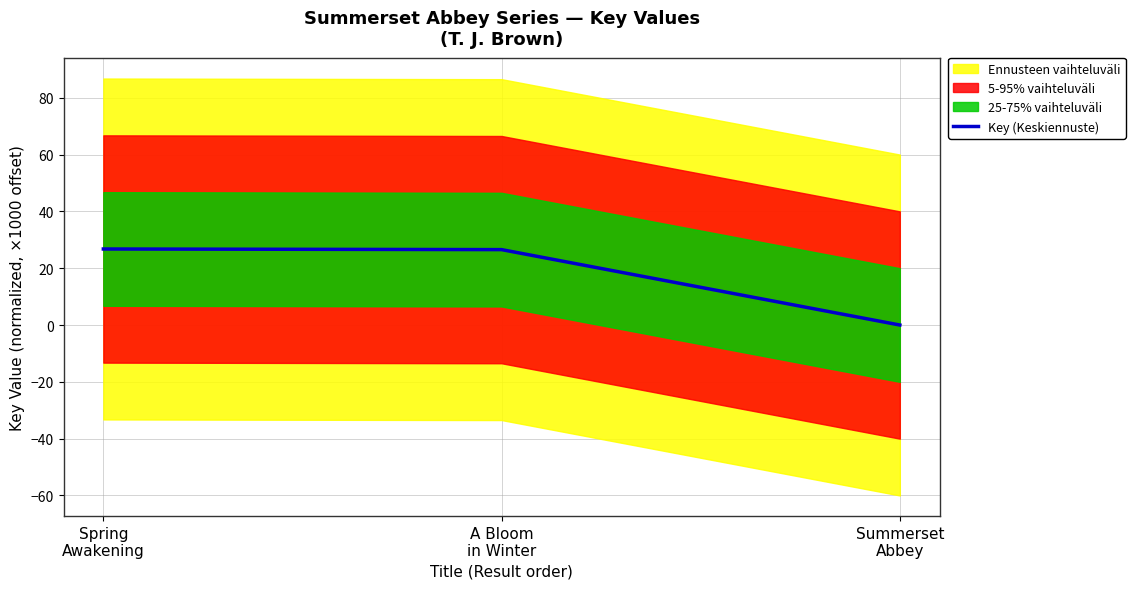

What is the value of the 2nd point from the left?

26.5